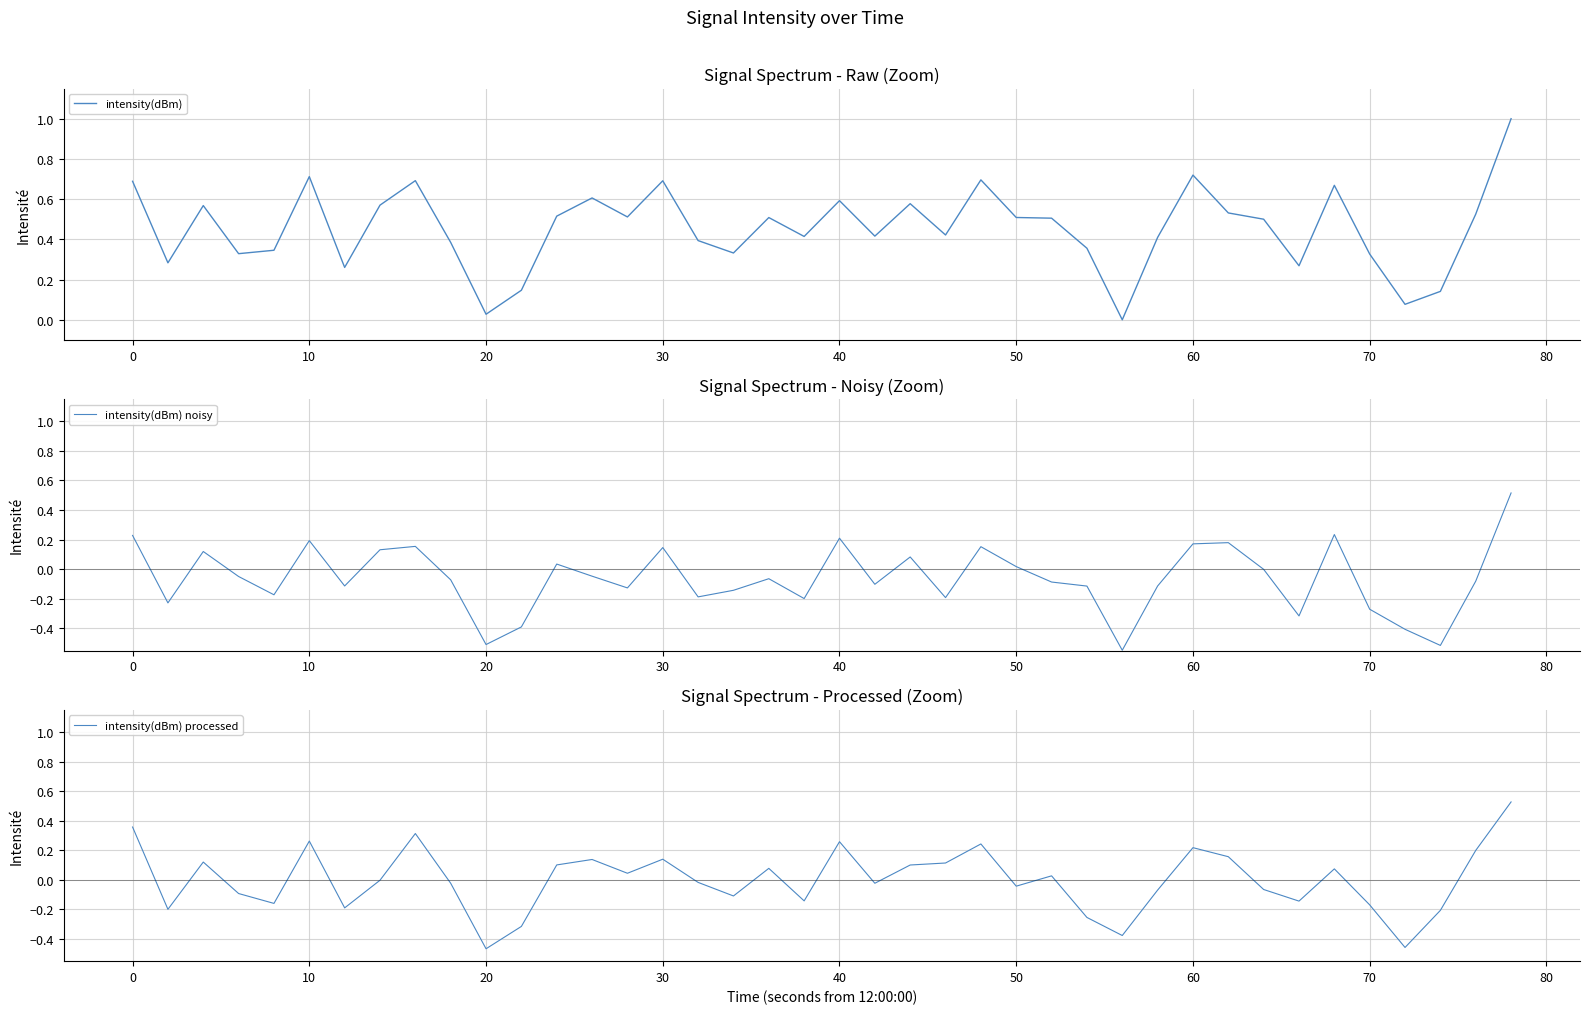

Rank the series by their maximum value, from highest to lowest.

intensity(dBm), intensity(dBm) processed, intensity(dBm) noisy